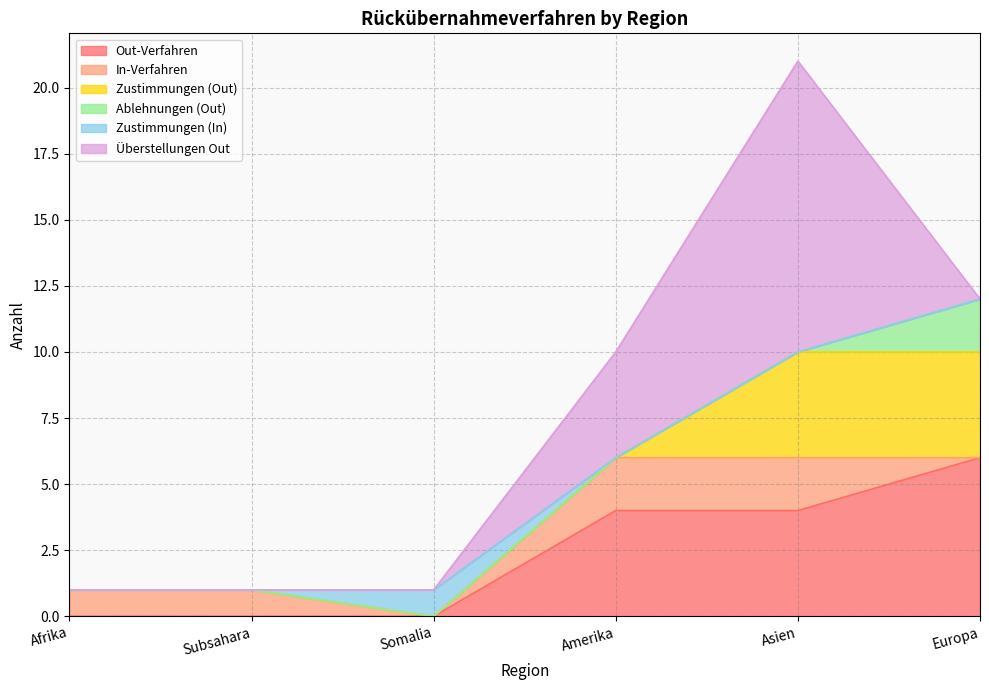

How many categories are shown in the chart?

6